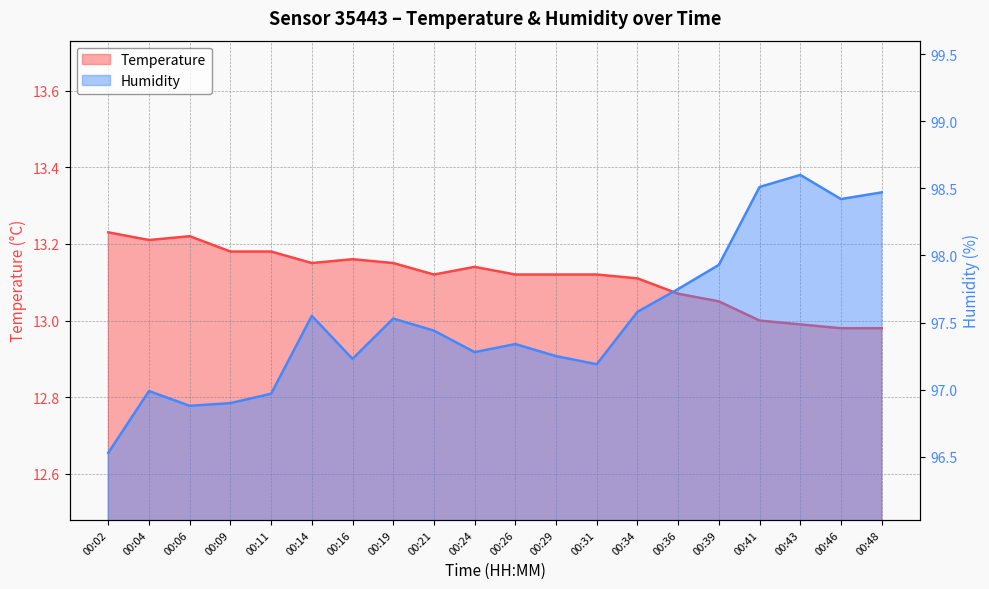

Is the value of Humidity at 00:48 greater than the value of Temperature at 00:02?

Yes